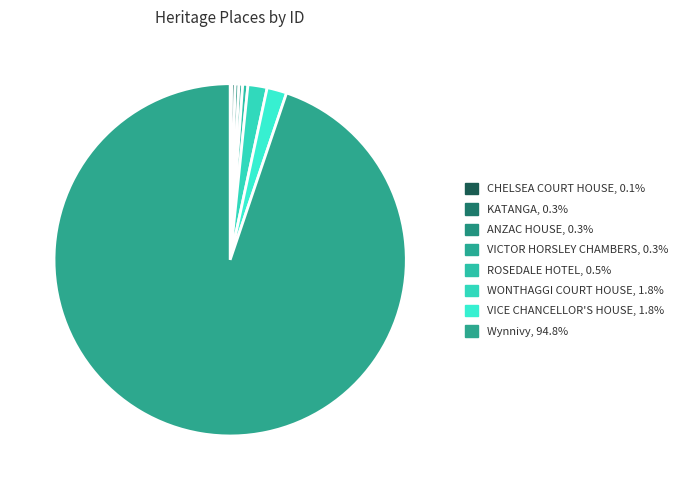

How many slices are in this pie chart?

8